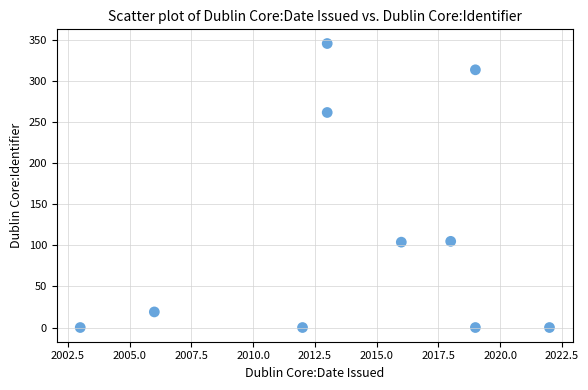

What is the average X value?

2014